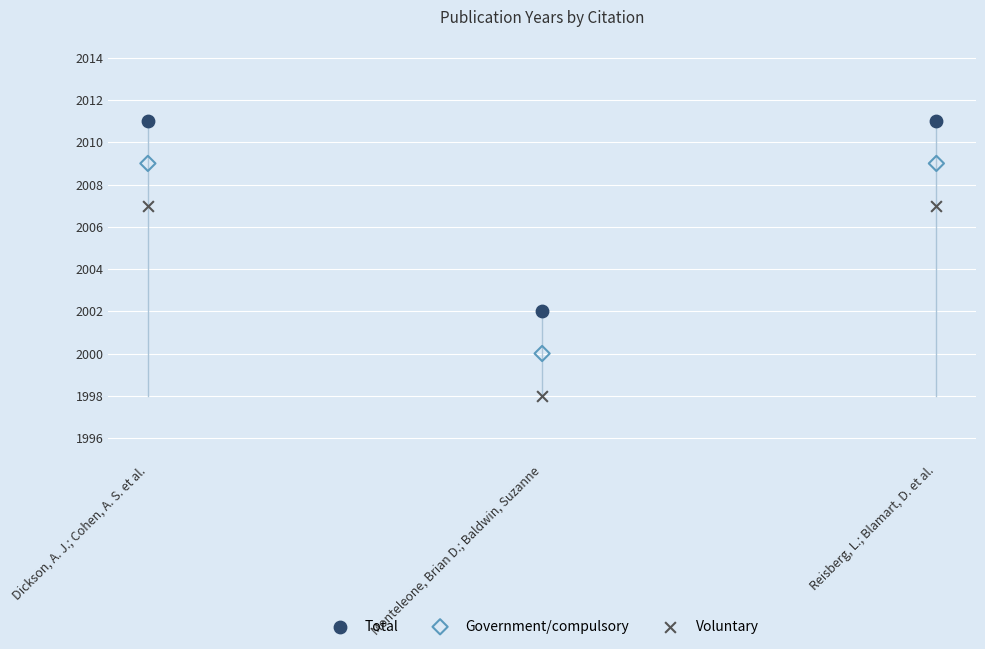

Which series reaches the minimum Y coordinate?

Voluntary